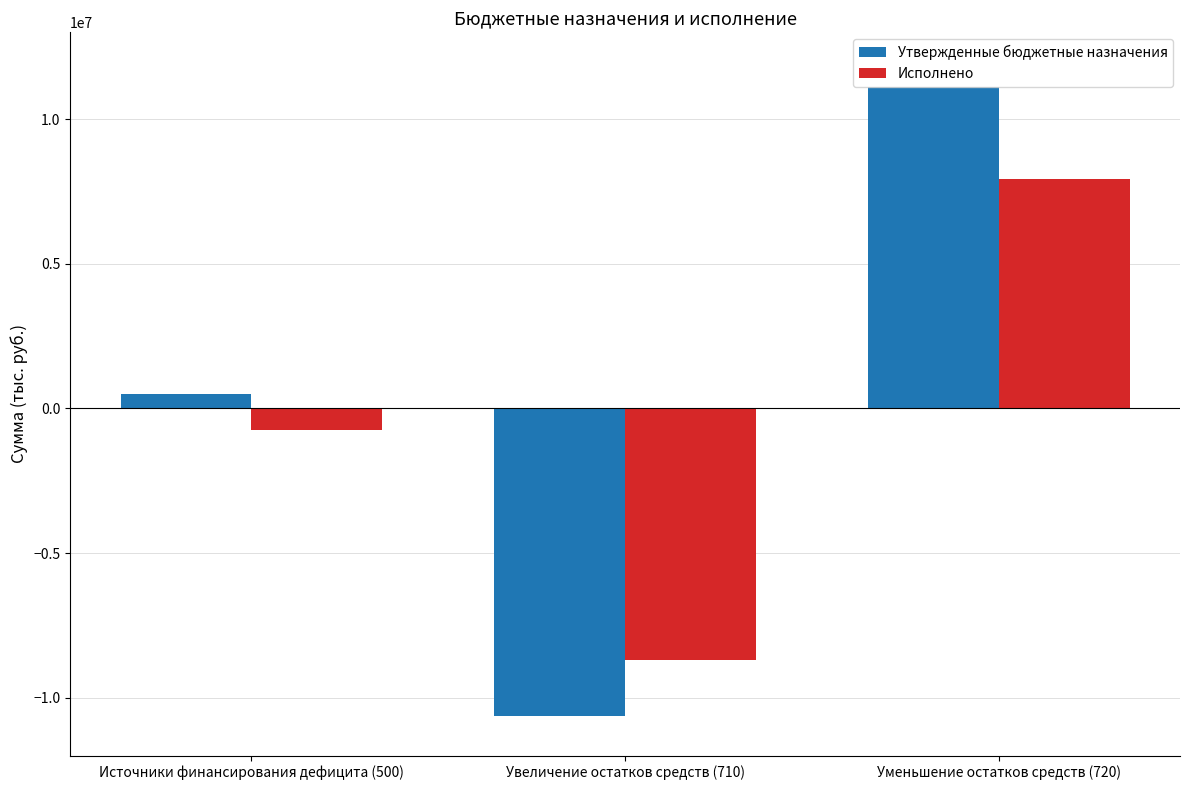

Rank the series at Увеличение остатков средств (710) from lowest to highest value.

Утвержденные бюджетные назначения, Исполнено